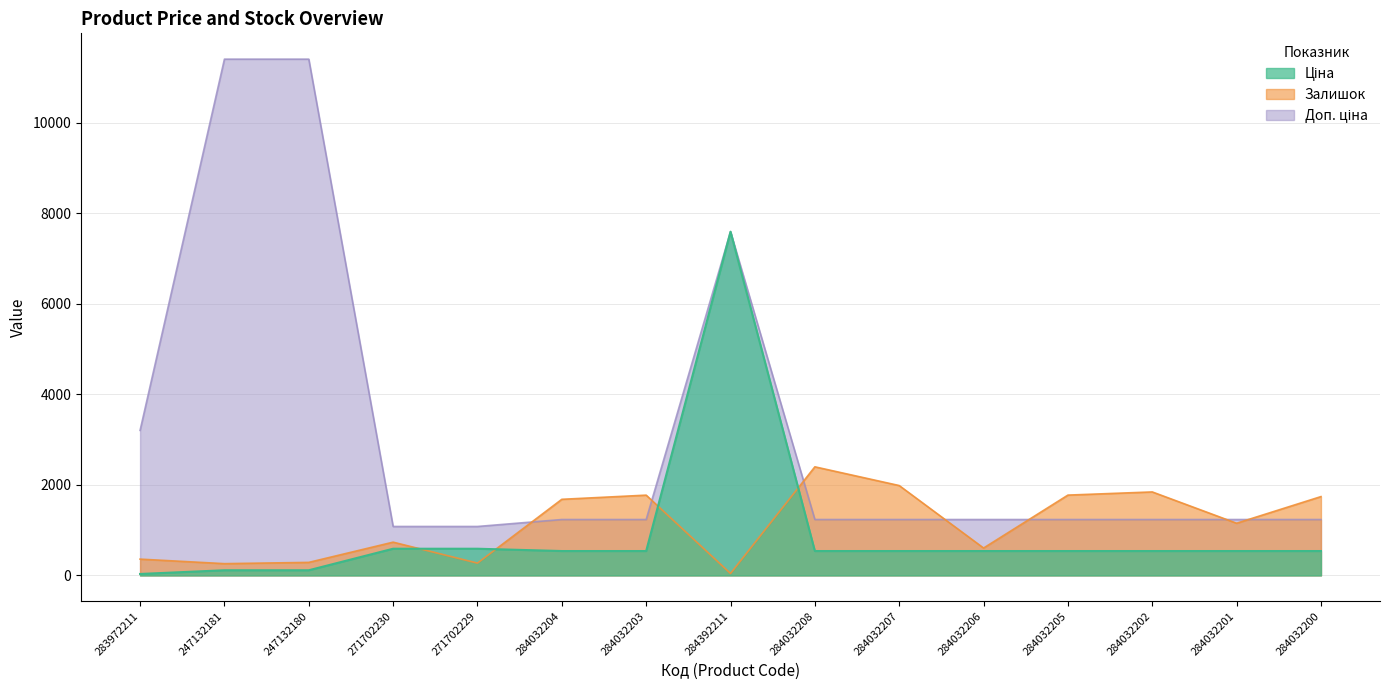

How many values in the Ціна series exceed 539?

3